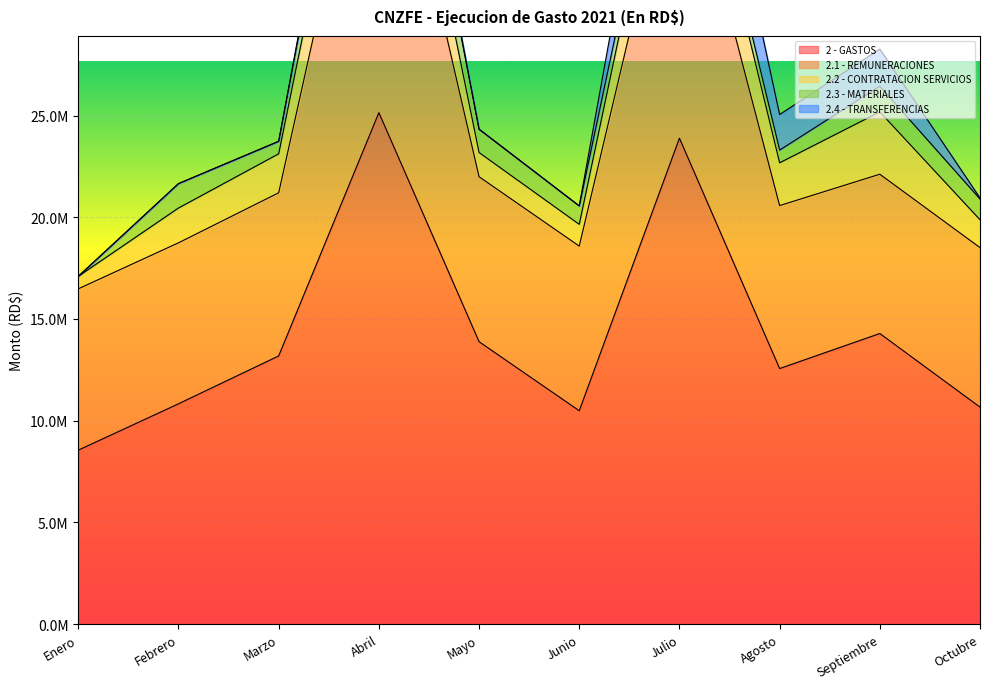

Which series has the largest total across all categories?

2 - GASTOS